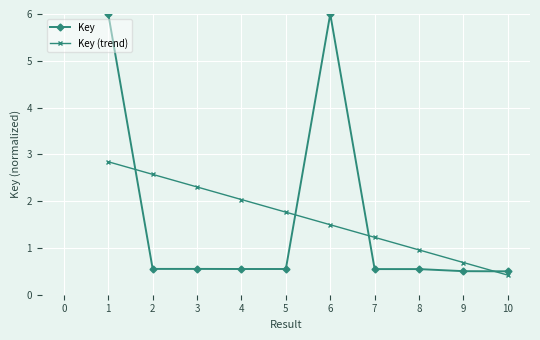

Which series changed the most between 4 and 9?

Key (trend)